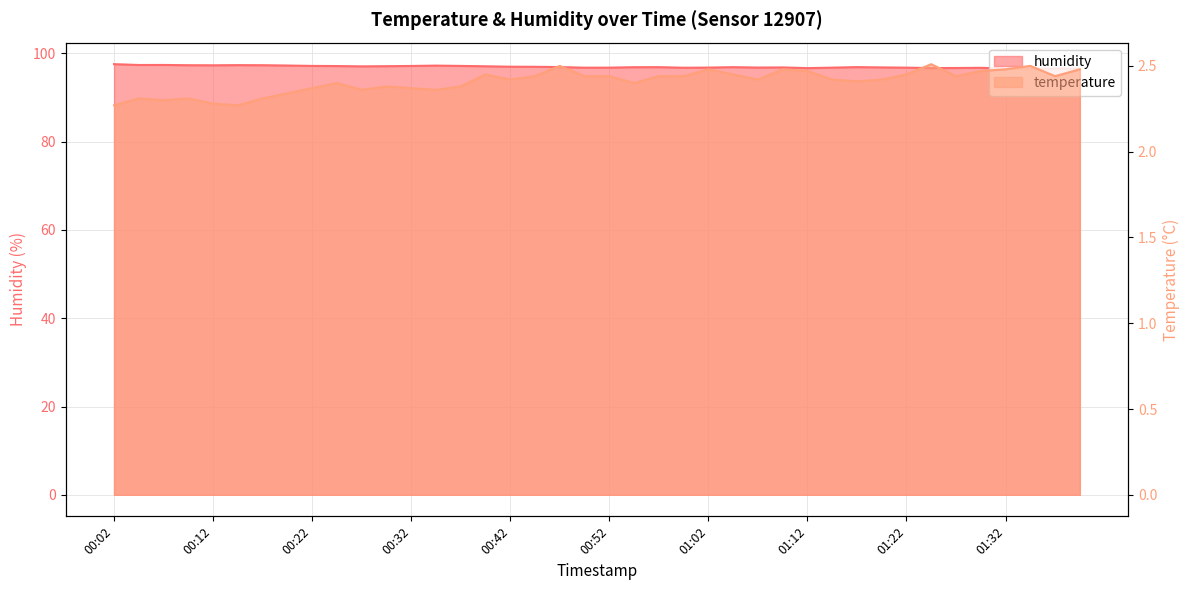

Reading left to right, list all the values displayed in this chart.

temperature: 2.3	2.3	2.3	2.3	2.3	2.3	2.3	2.3	2.4	2.4	2.4	2.4	2.4	2.4	2.4	2.5	2.4	2.4	2.5	2.4	2.4	2.4	2.4	2.4	2.5	2.5	2.4	2.5	2.5	2.4	2.4	2.4	2.5	2.5	2.4	2.5	2.5	2.5	2.4	2.5
humidity: 97.6	97.4	97.4	97.3	97.3	97.3	97.3	97.2	97.2	97.1	97.1	97.1	97.2	97.2	97.2	97.1	97.0	97.0	96.9	96.8	96.8	96.9	96.9	96.8	96.8	96.9	96.8	96.8	96.7	96.8	96.9	96.8	96.8	96.7	96.7	96.7	96.6	96.5	96.5	96.5